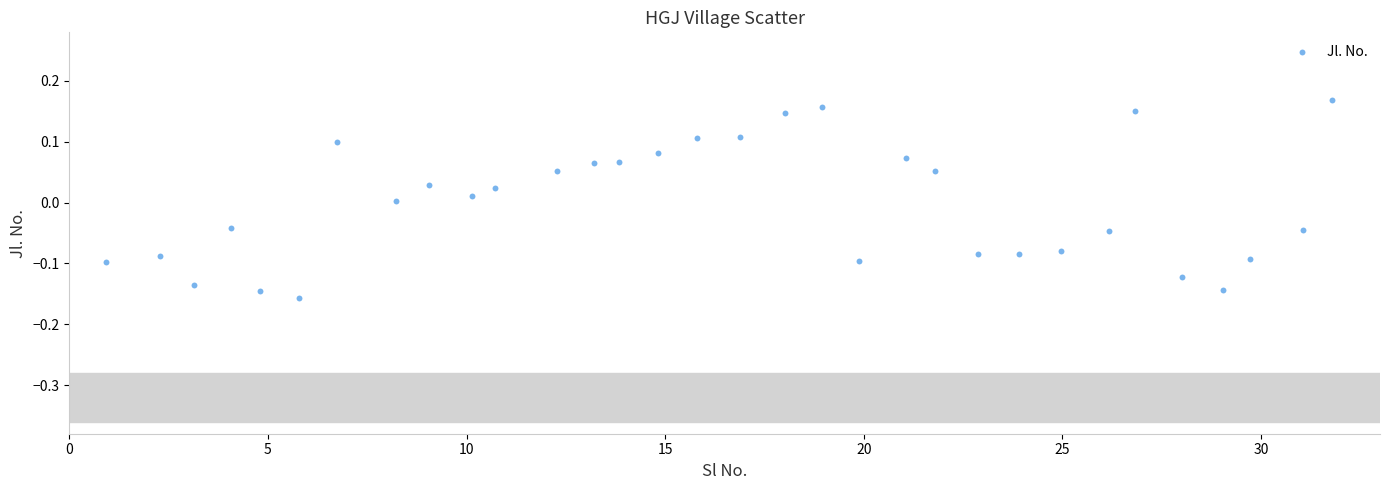

What is the range of X values (max minus min)?

30.9